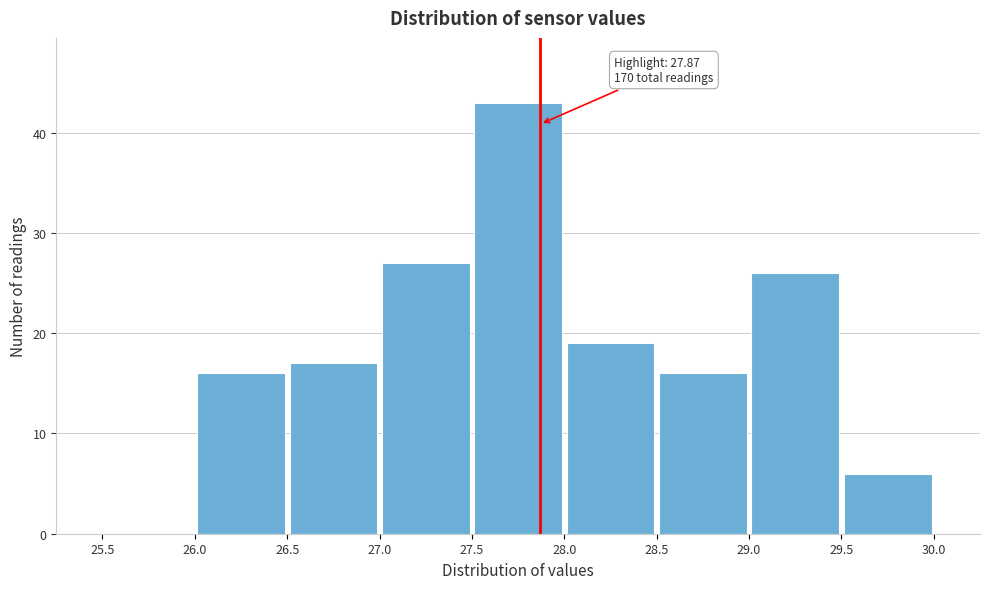

Over which range of the x-axis is the bar tallest?

27.5 to 28.0